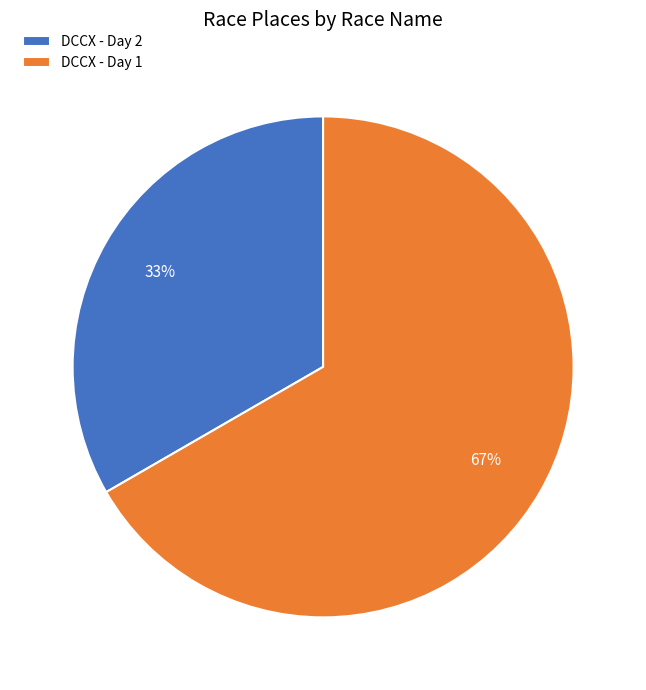

Which slice is the smallest?

DCCX - Day 2